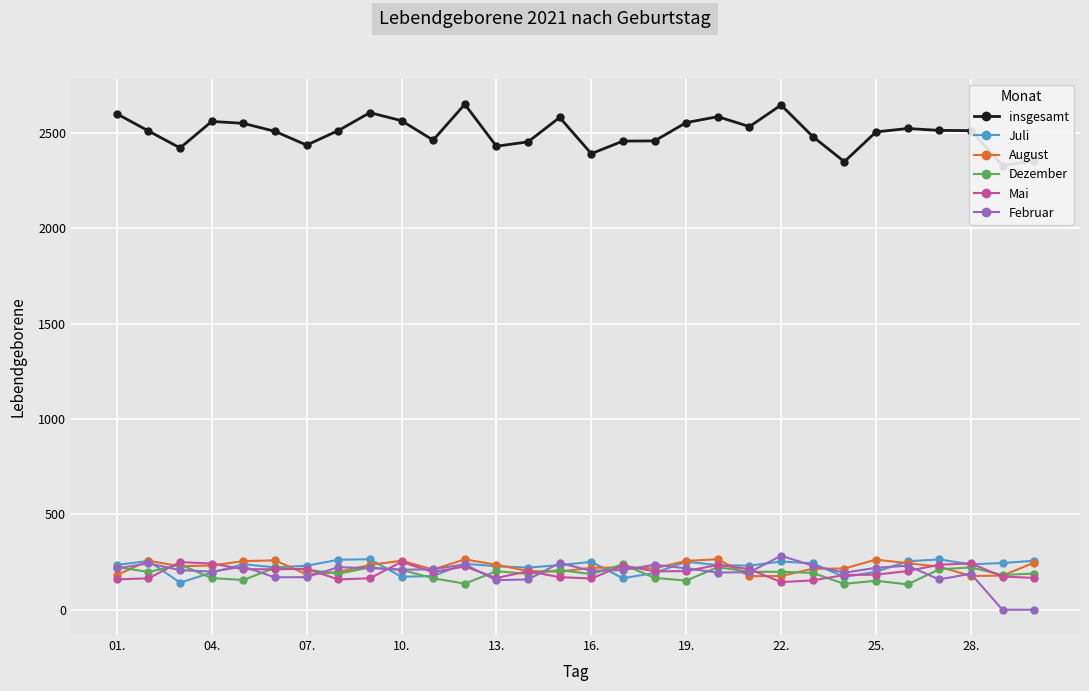

At 20, list the series in order from smallest to largest.

August, Februar, Dezember, Mai, Juli, insgesamt